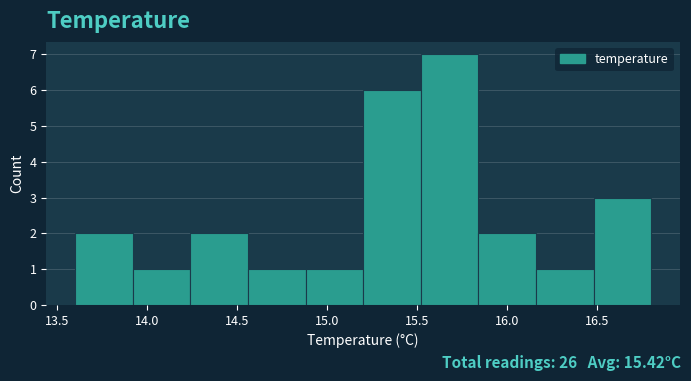

Reading left to right, transcribe this chart: for each bar, give the range it covers on the x-axis and its height. Neither the bar edges nor the heights are printed on the chart, so give them approximately, as read against the axes.

13.60 to 13.92: 2
13.92 to 14.24: 1
14.24 to 14.56: 2
14.56 to 14.88: 1
14.88 to 15.20: 1
15.20 to 15.52: 6
15.52 to 15.84: 7
15.84 to 16.16: 2
16.16 to 16.48: 1
16.48 to 16.80: 3